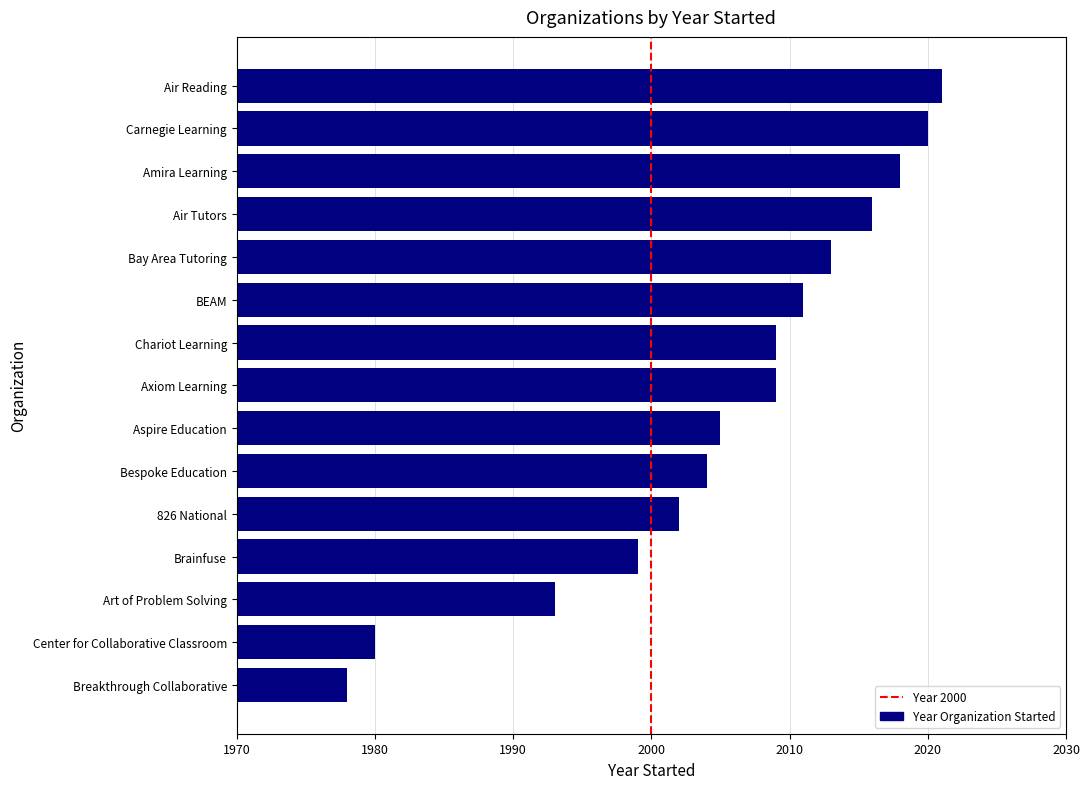

What is the sum of all values?

30078